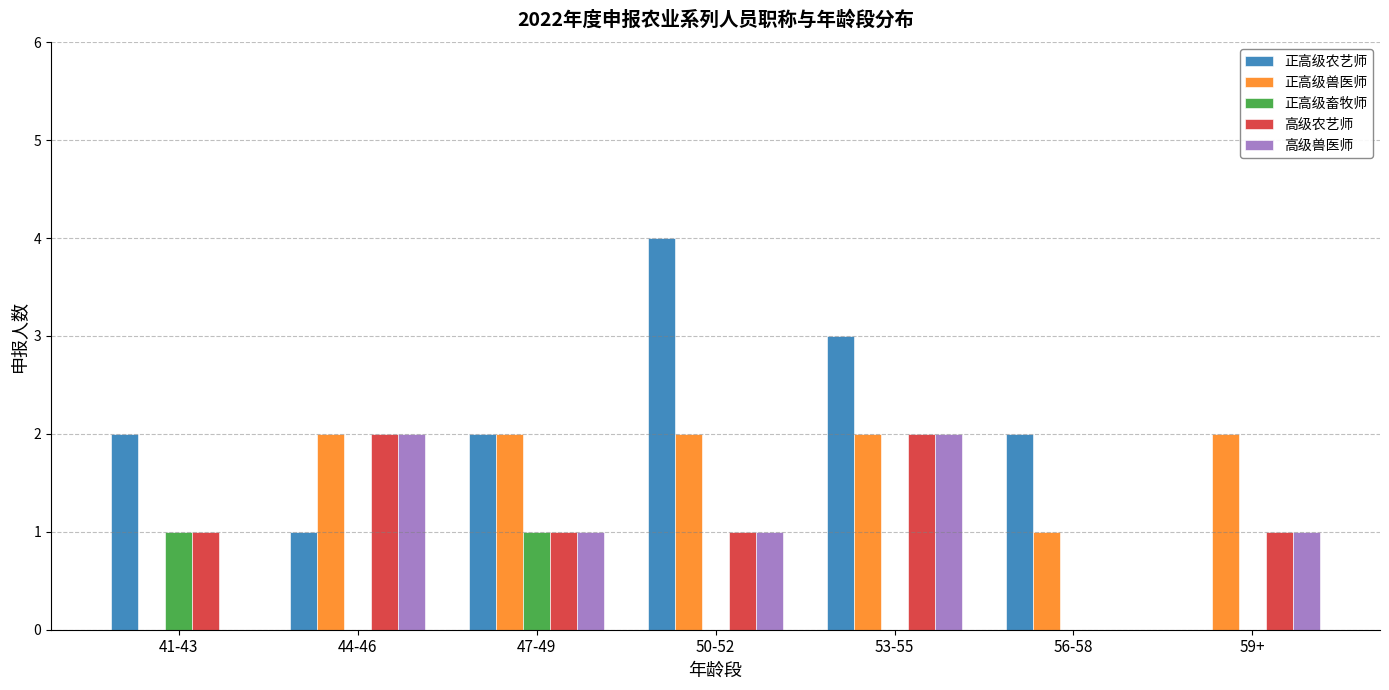

Which series has the widest spread of values?

正高级农艺师